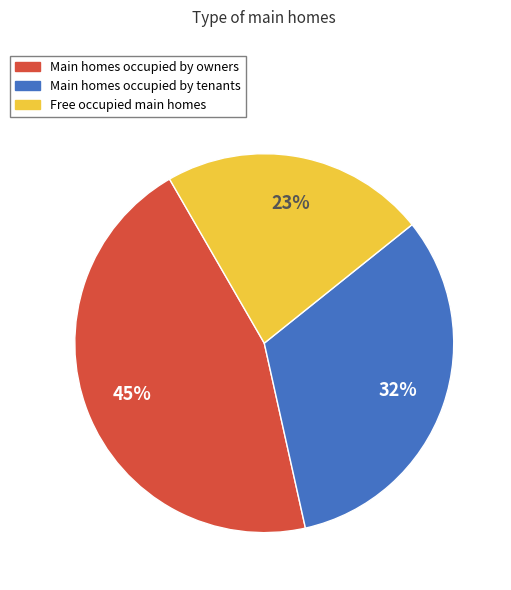

Is there any slice that represents more than half of the pie?

No